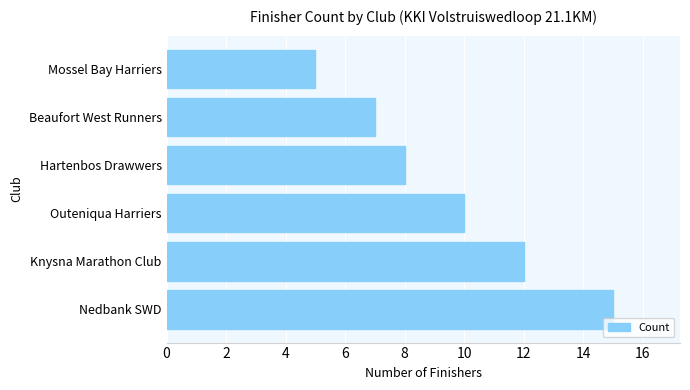

Reading bottom to top, what are all the values shown in this chart?

15	12	10	8	7	5